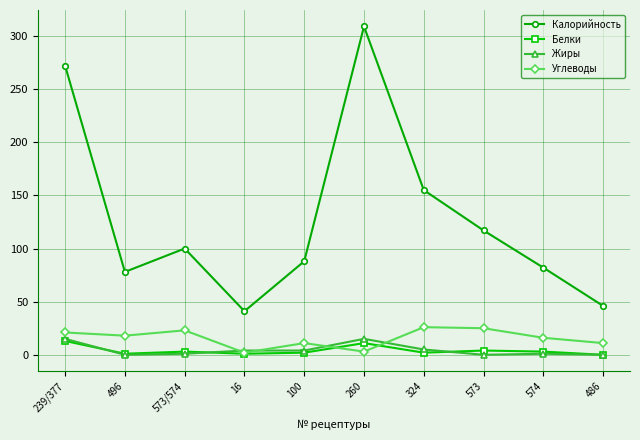

True or false: Жиры and Калорийность intersect in this chart.

False